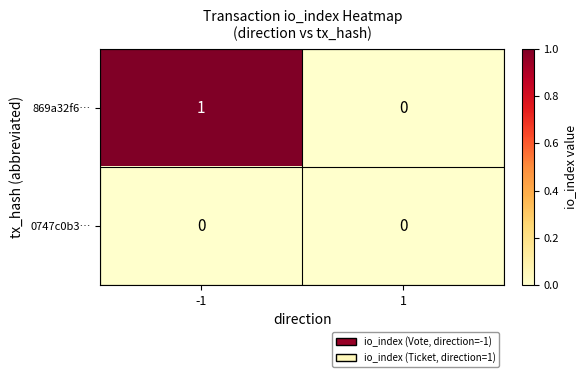

How many data points does each series have?

2